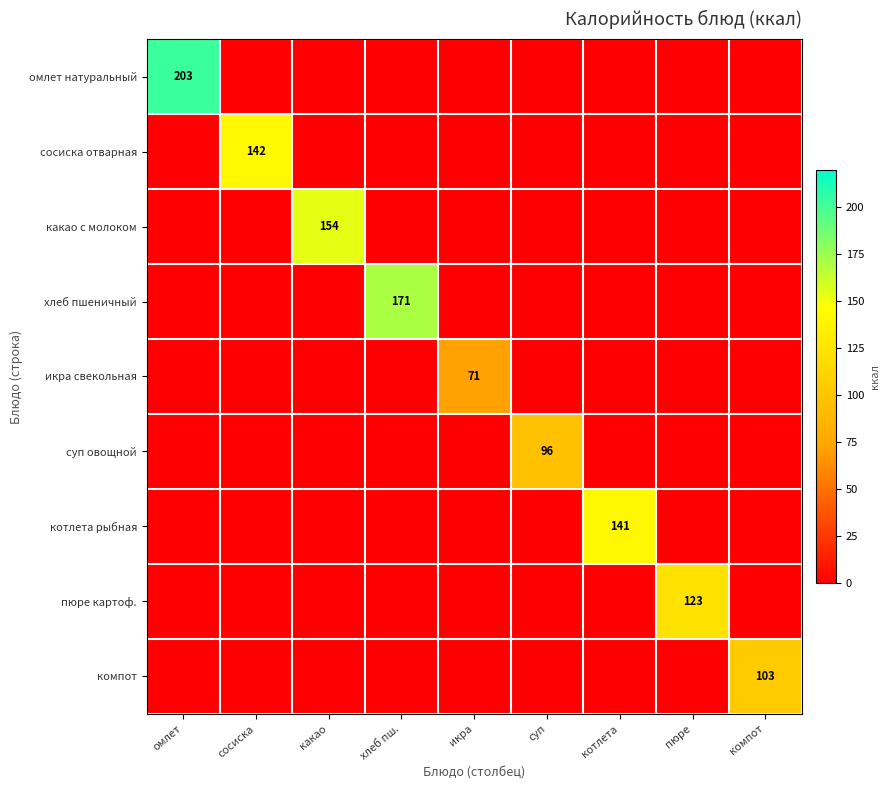

How many categories are shown in the chart?

9